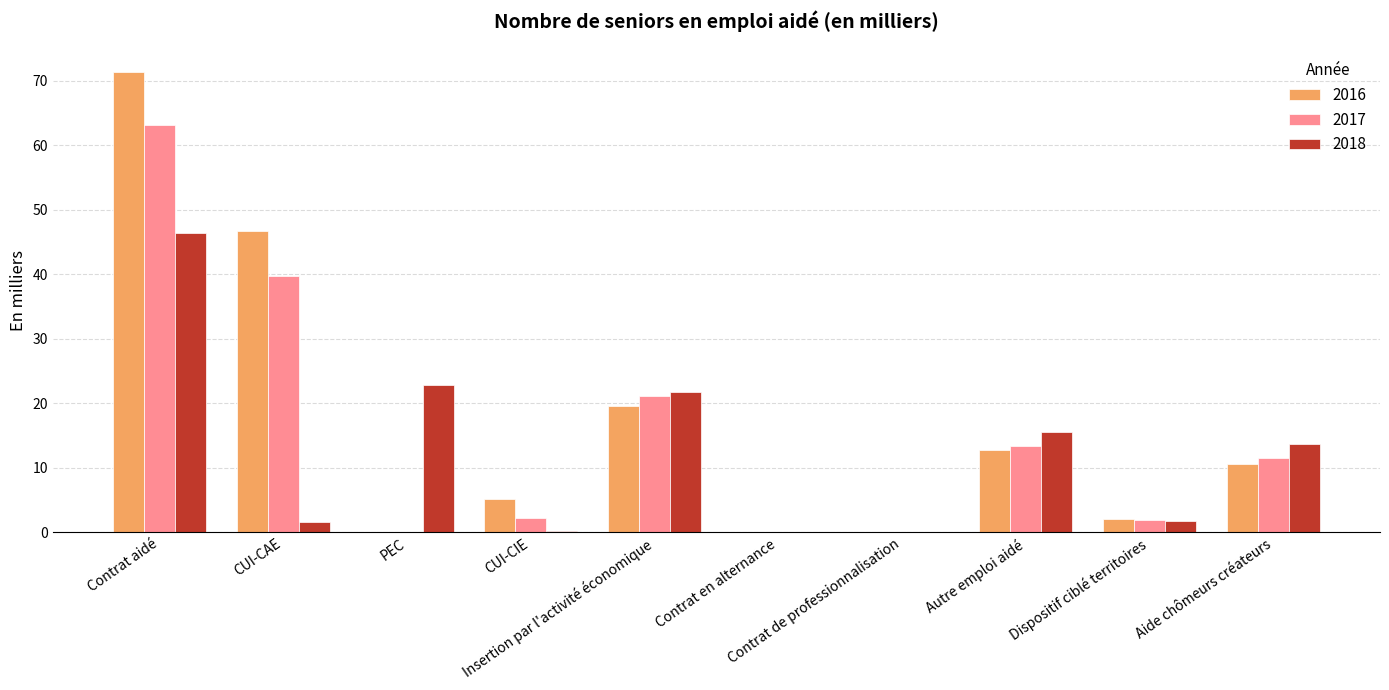

What is the sum of all 2017 values?

153.1